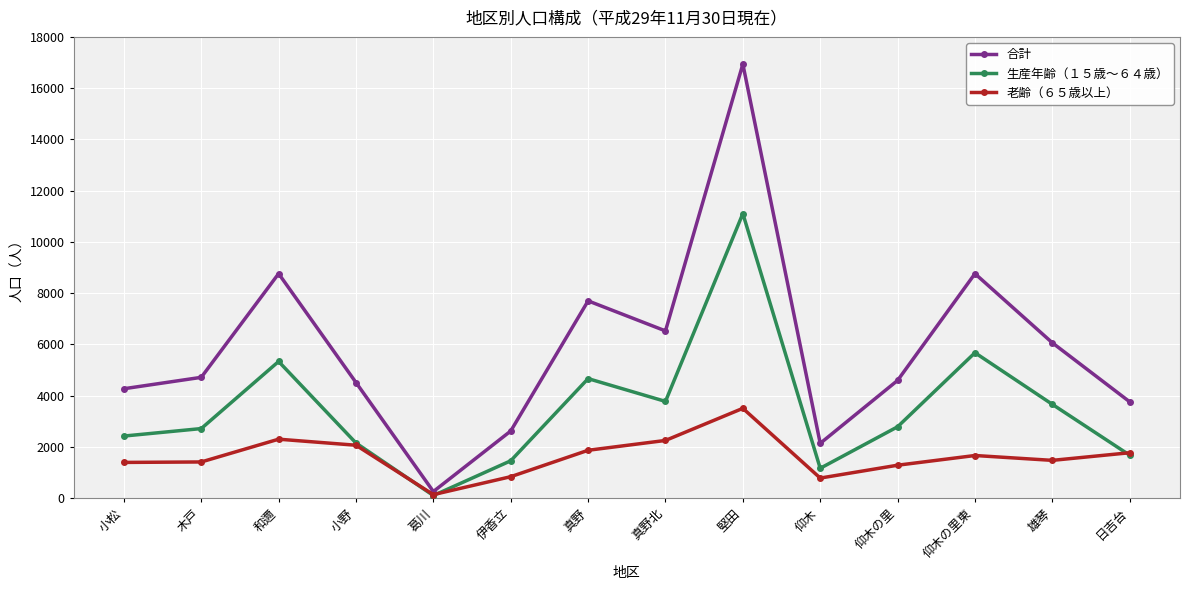

What is the label of the 1st point from the left?

小松